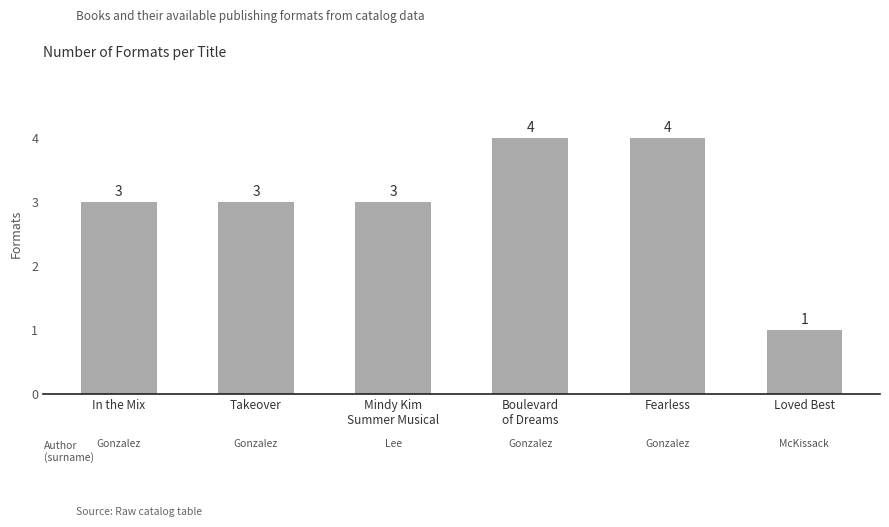

What is the difference between the second highest and second lowest values?

1